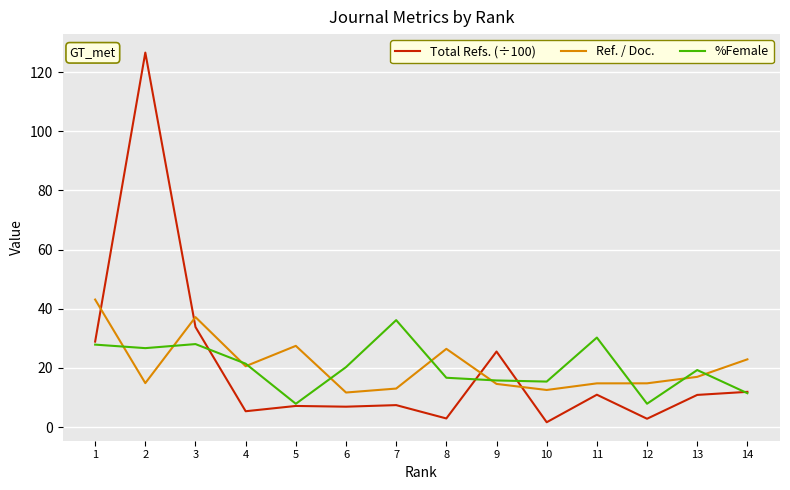

What is the difference between the highest and lowest values at 7?

28.7